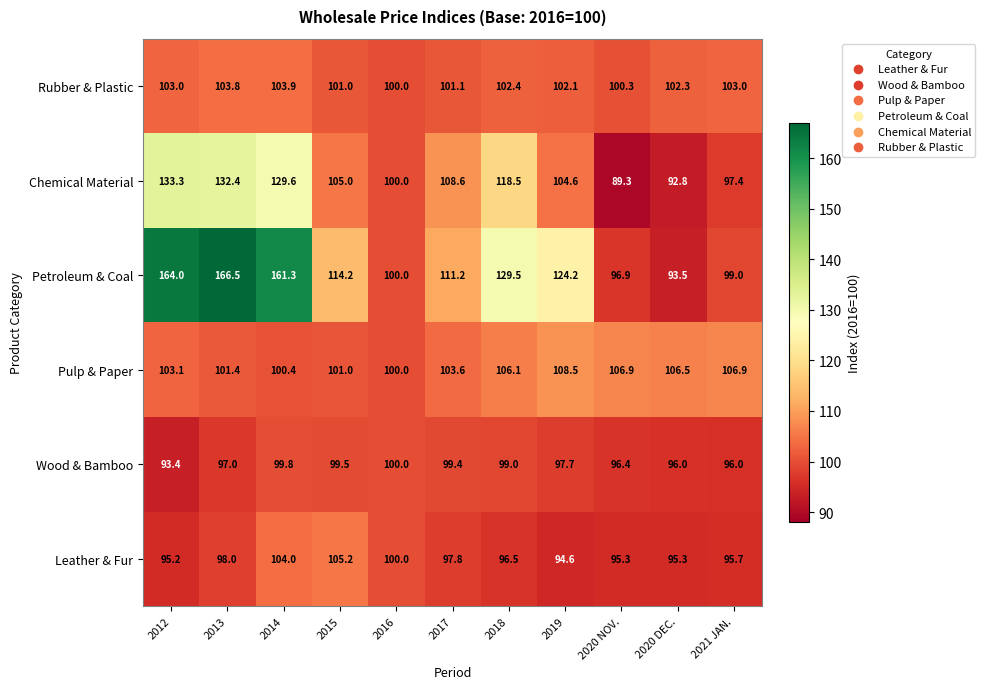

List the series in order of their peak value, lowest first.

Wood & Bamboo, Rubber & Plastic, Leather & Fur, Pulp & Paper, Chemical Material, Petroleum & Coal